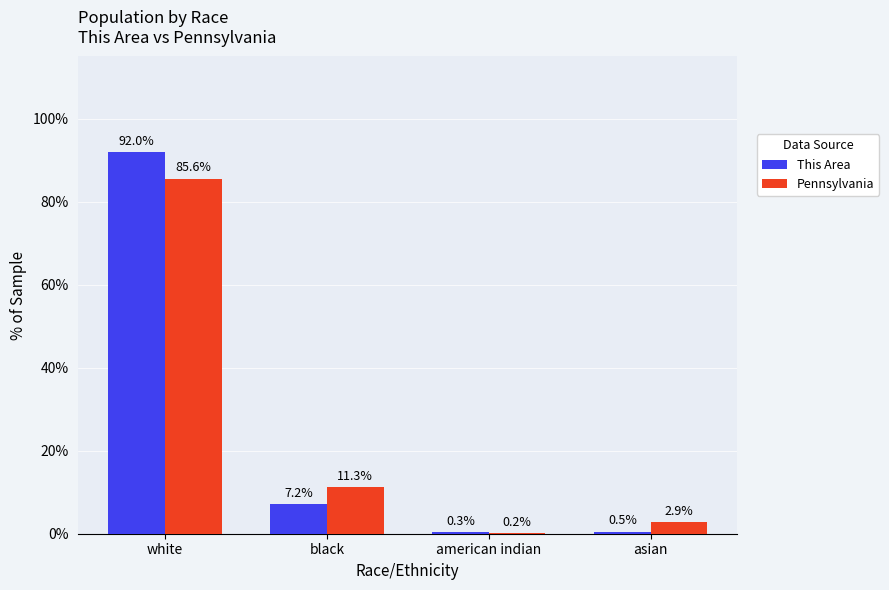

Is it true that Pennsylvania equals 85.6 at white?

True